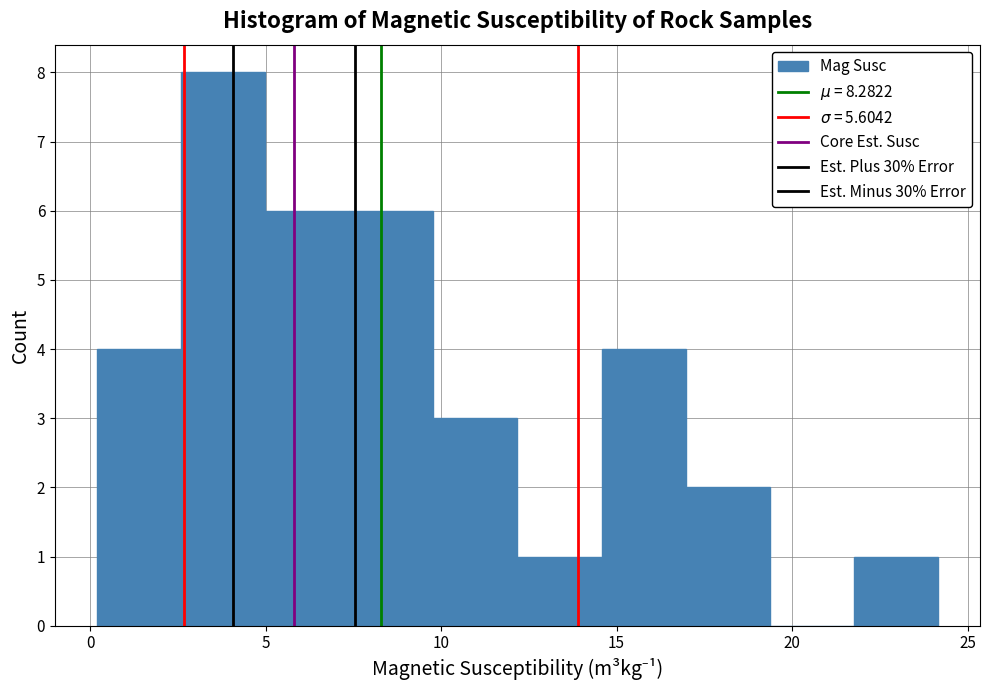

Reading left to right, transcribe this chart: for each bar, give the range it covers on the x-axis and its height. Neither the bar edges nor the heights are printed on the chart, so give them approximately, as read against the axes.

0.0 to 2.5: 4
2.5 to 5.0: 8
5.0 to 7.5: 6
7.5 to 10.0: 6
10.0 to 12.0: 3
12.0 to 14.5: 1
14.5 to 17.0: 4
17.0 to 19.5: 2
19.5 to 22.0: 0
22.0 to 24.0: 1